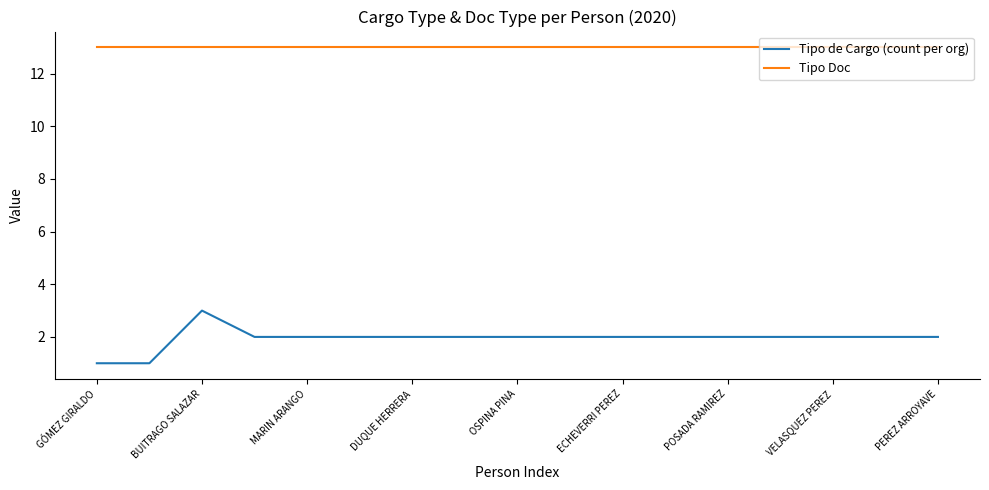

Which series has the largest total across all categories?

Tipo Doc